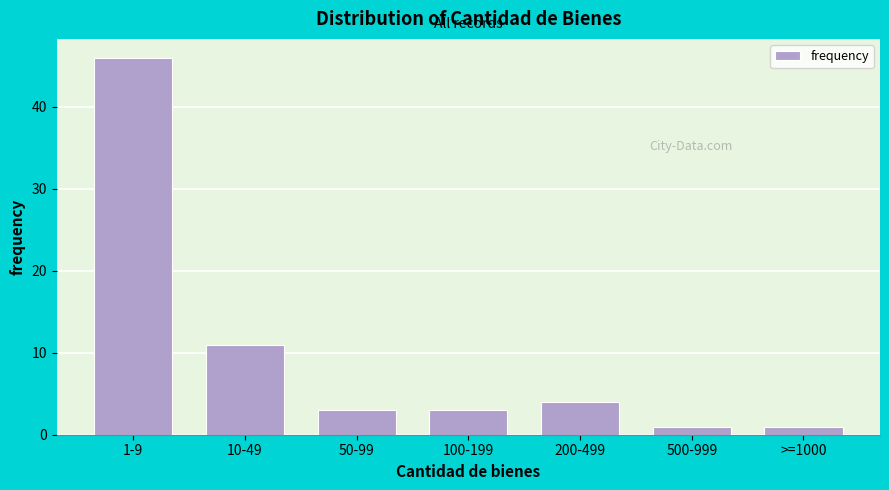

Reading right to left, extract all data points from this chart.

1	1	4	3	3	11	46